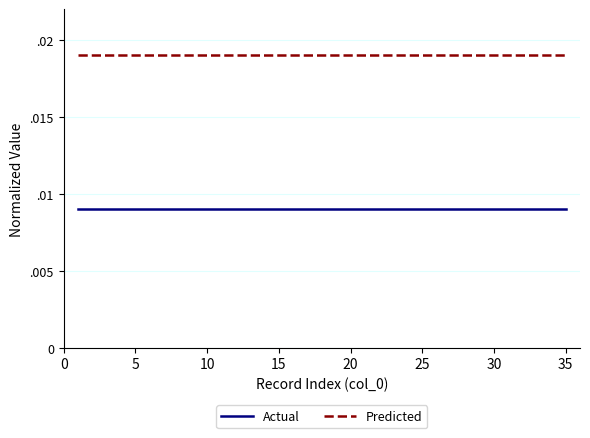

What are all the series names shown in the legend?

Actual, Predicted